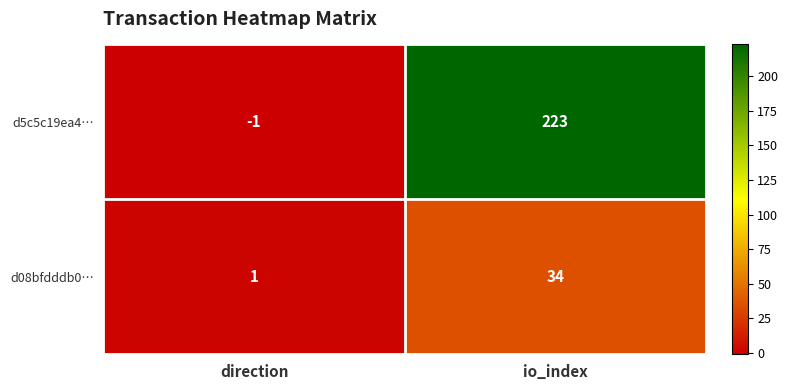

What is the difference between the highest and lowest values at io_index?

189